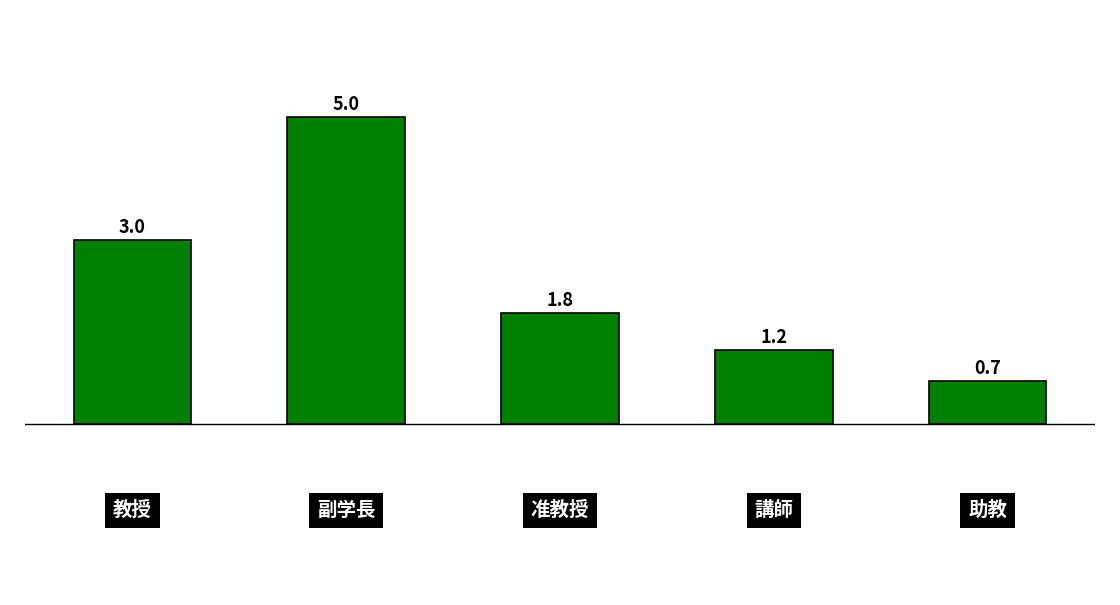

How many data points does each series have?

5